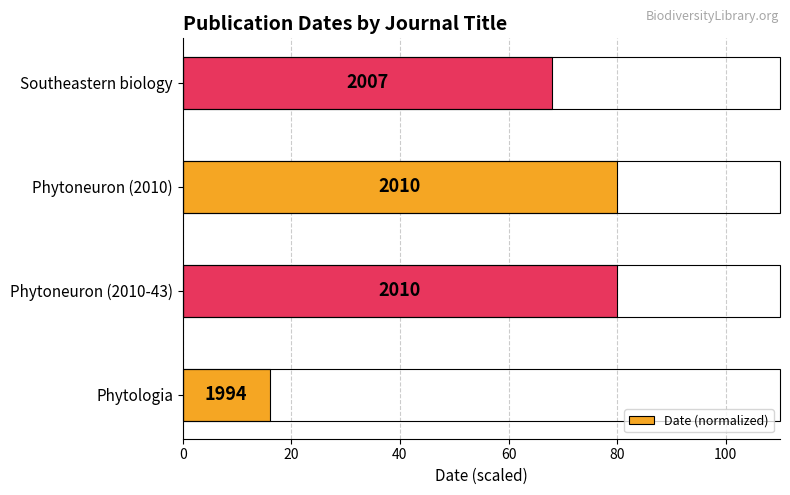

Are the bars horizontal?

Yes